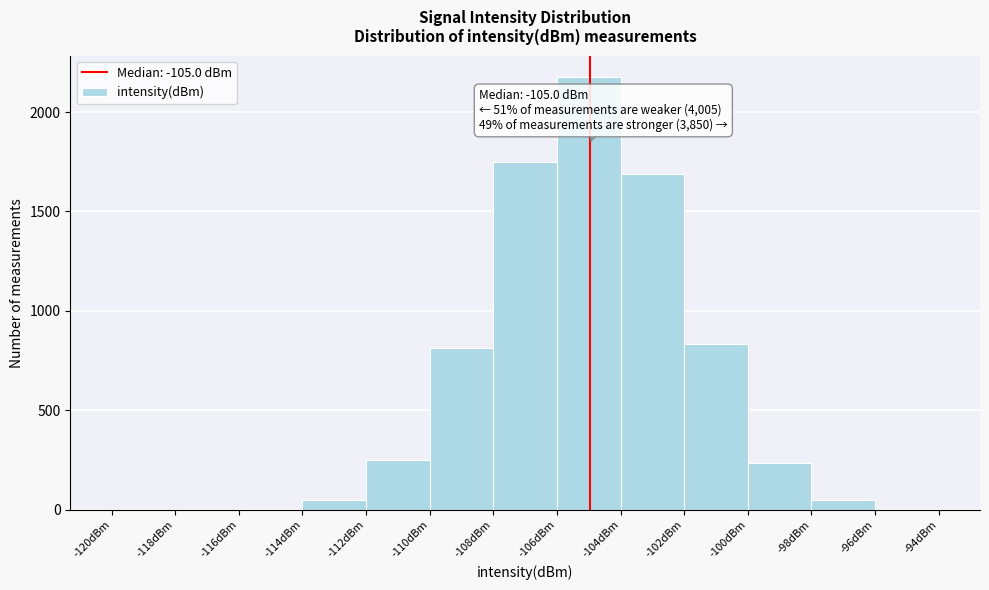

Over which range of the x-axis is the bar tallest?

-106 to -104